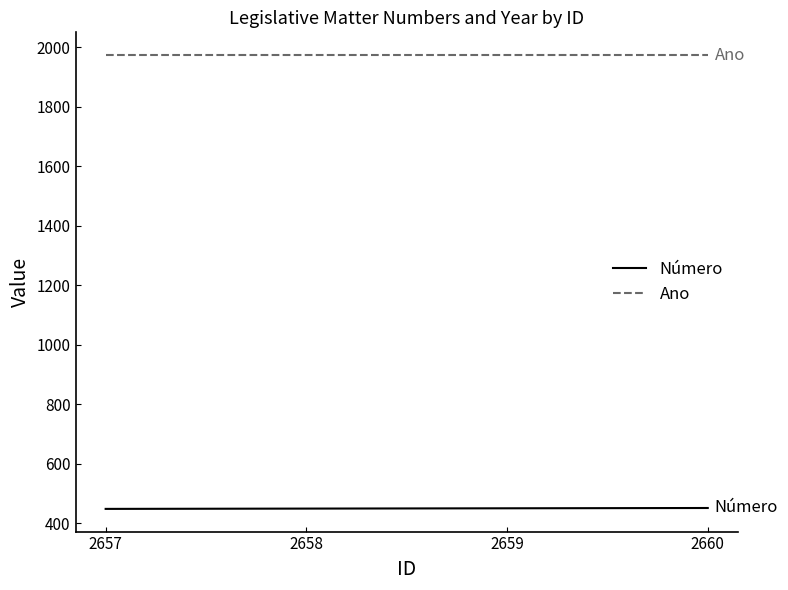

How many categories are shown in the chart?

4